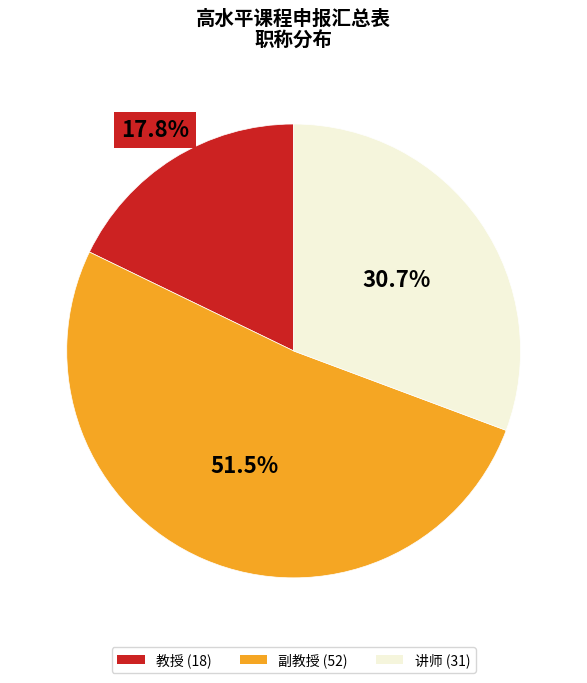

Does 讲师 (31) represent more than half of the total?

No